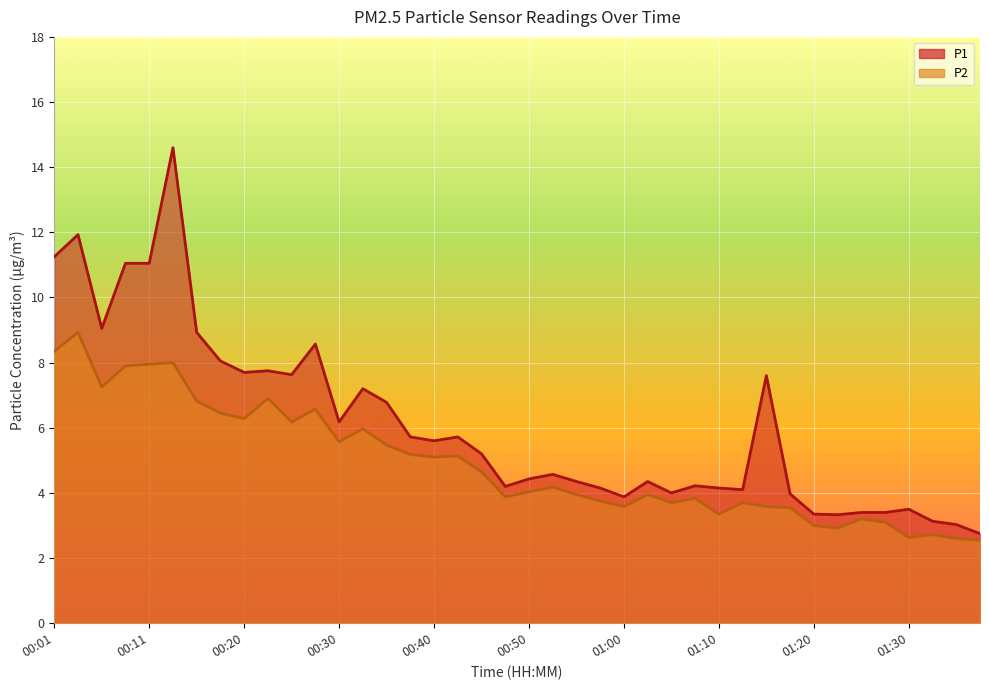

What is the difference between the P2 values at 01:05 and 00:48?

0.2